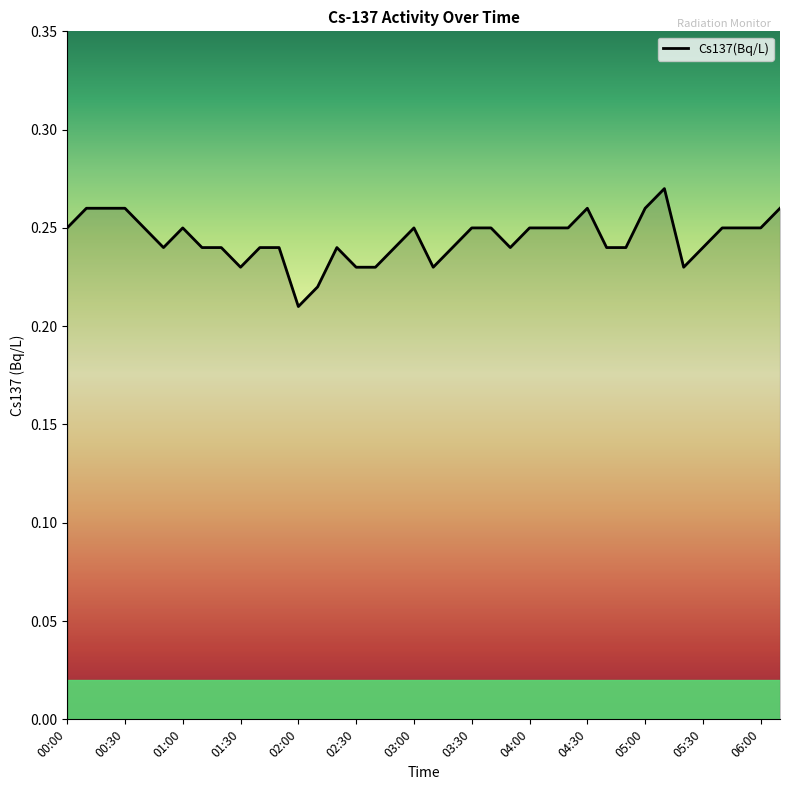

Is it true that the value at 05:30 is 0.1?

False